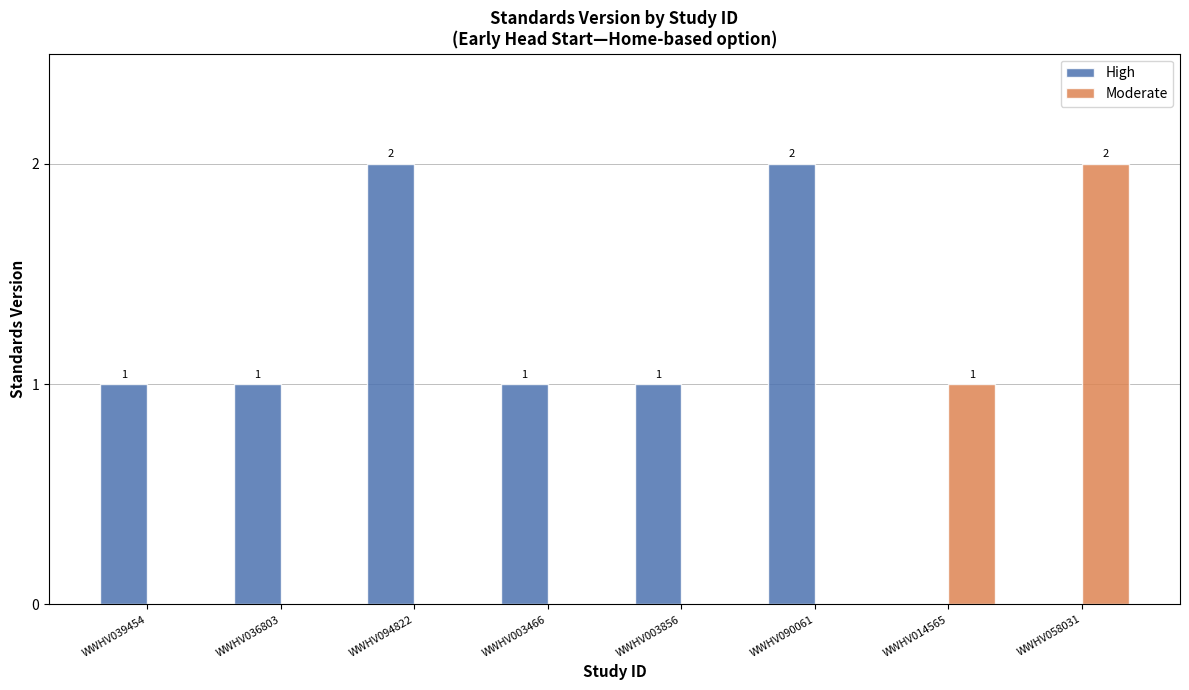

Which series has the largest total across all categories?

High